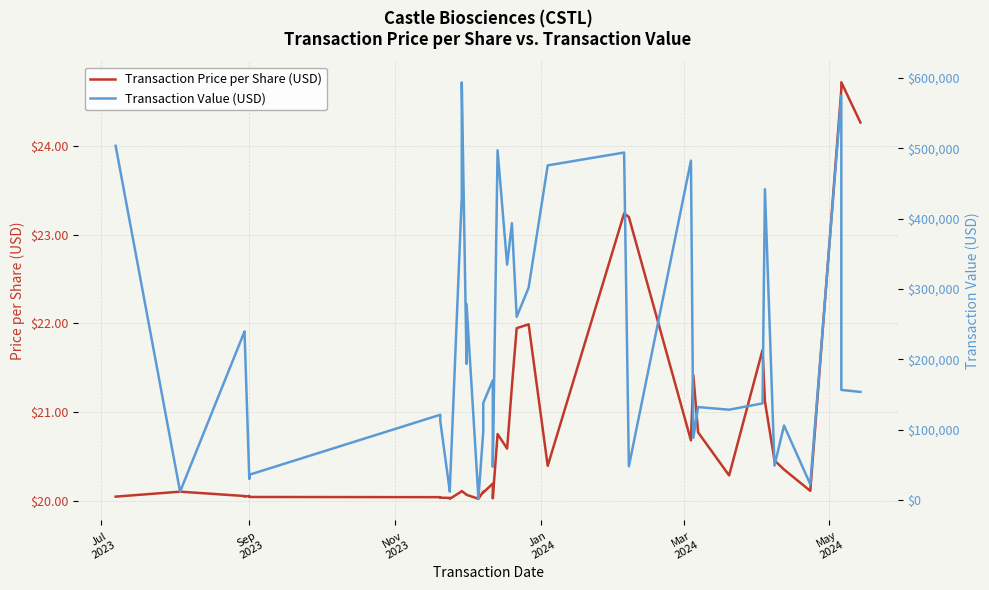

What is the minimum value for Transaction Price per Share (USD)?

20.0